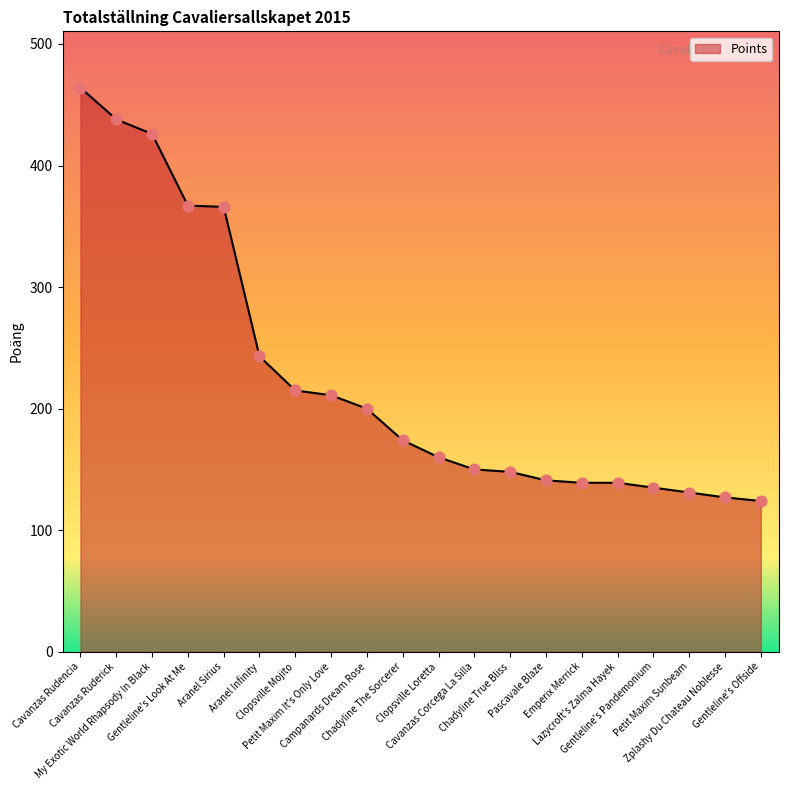

Approximately how many times larger is the value at Petit Maxim It's Only Love compared to Clopsville Mojito?

1.0